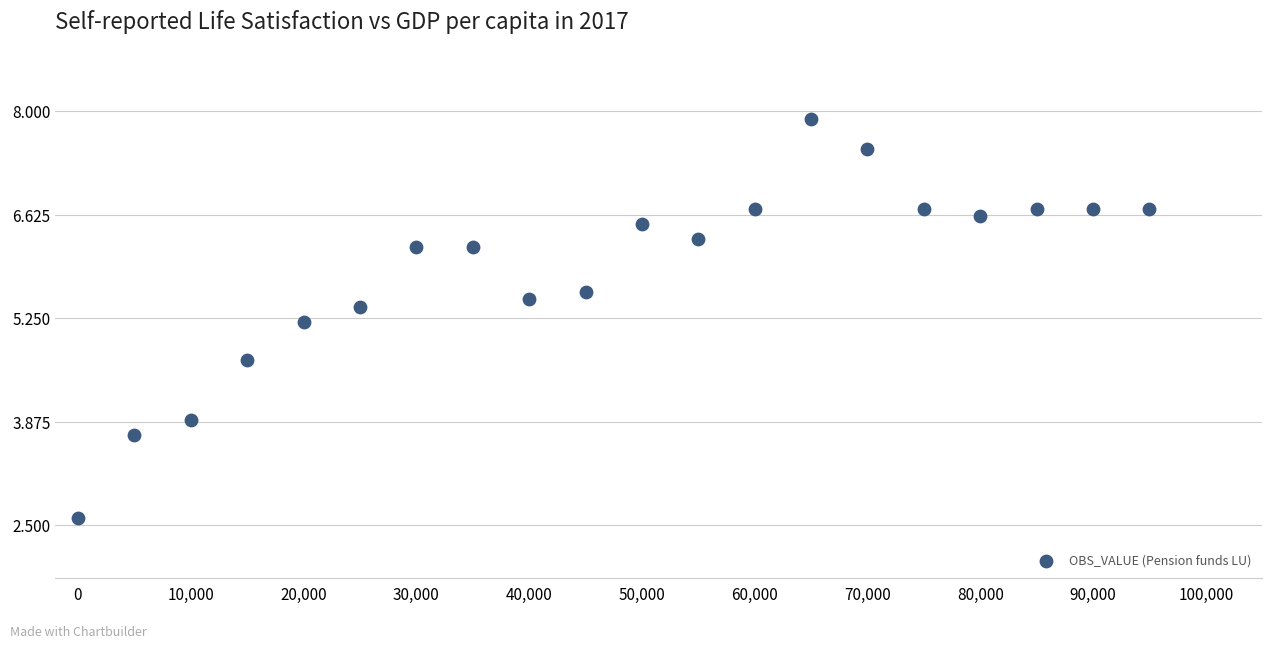

What is the range of Y values (max minus min)?

5.3